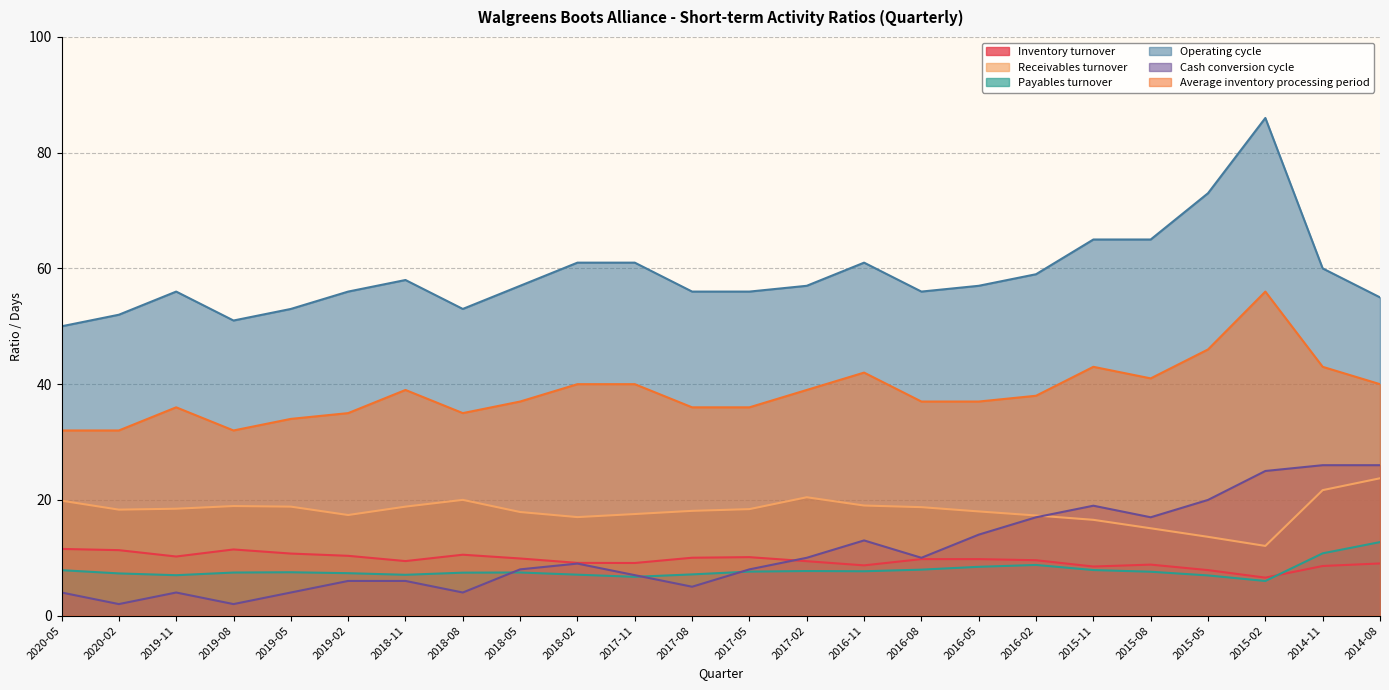

The value of Average inventory processing period at 2016-11 is 56.7. True or false?

False